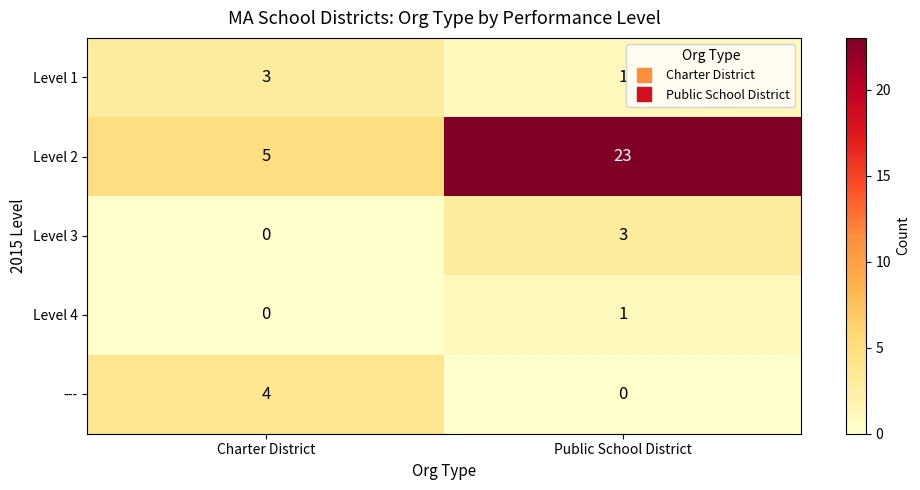

At which category is the sum across all series the highest?

Public School District